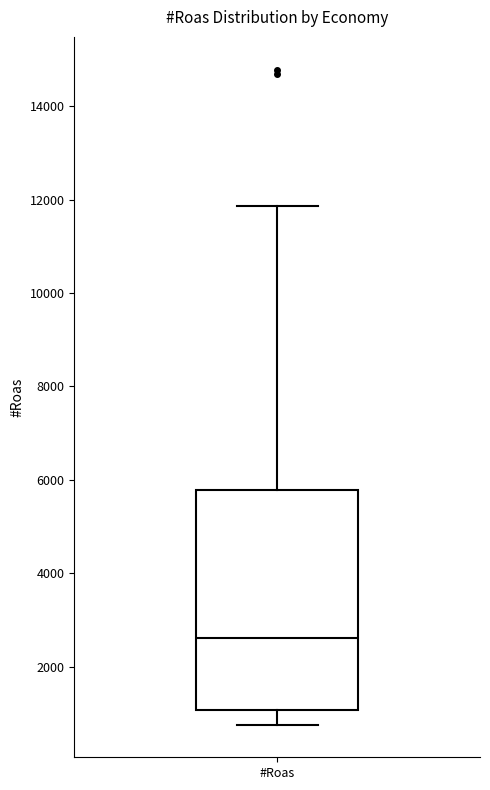

Transcribe this box plot: give where the median line is, the range the box spans, and where the two whiskers end, as read against the y-axis. The values are not printed on the chart, so give them approximately, as read against the axis.

median 2600, box 1000 to 5800, whiskers 800 to 11800